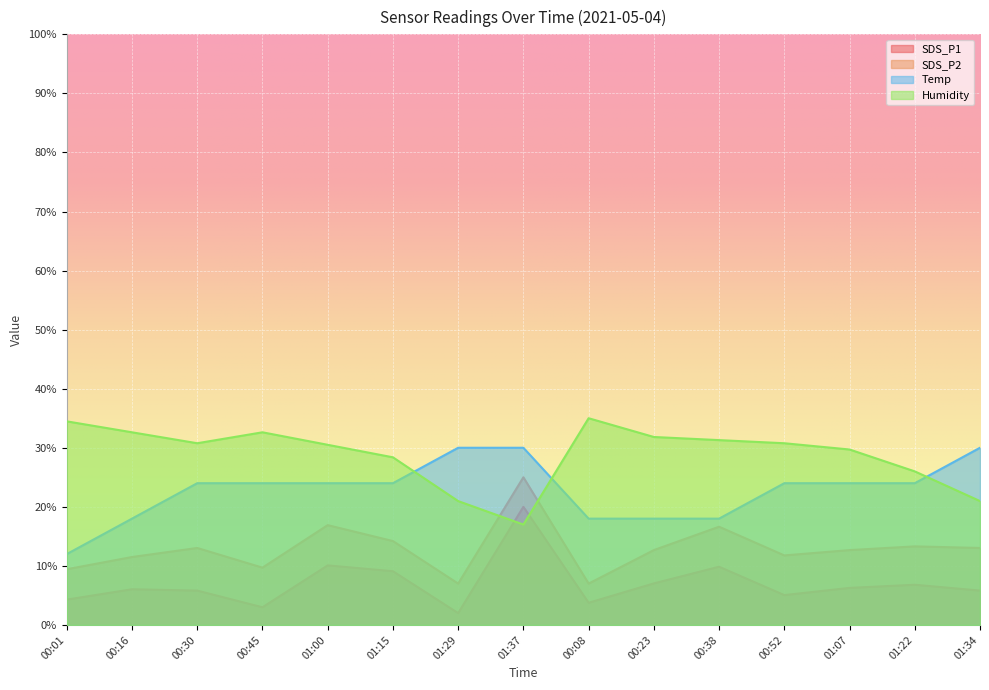

What position from the right is 01:00?

11